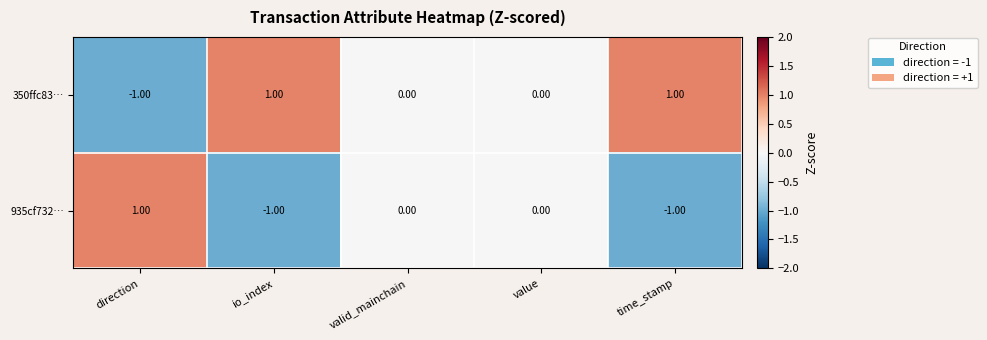

Rank the series by their average value, from highest to lowest.

350ffc83…, 935cf732…